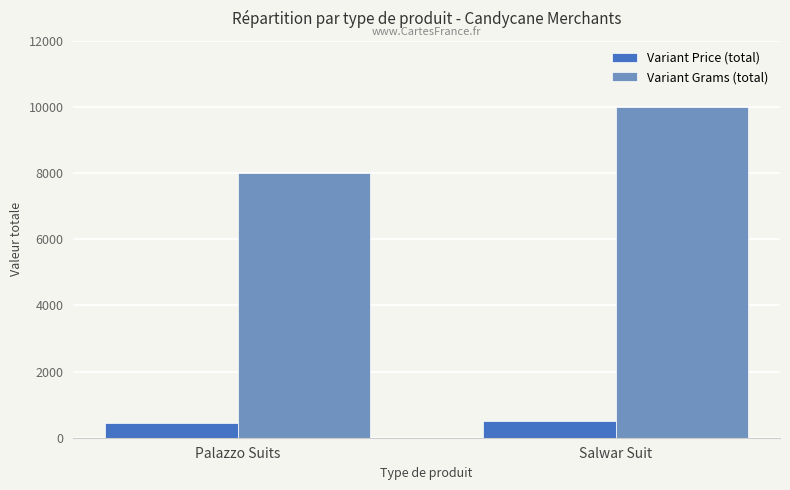

What is the spread (max minus min) of values at Palazzo Suits?

7552